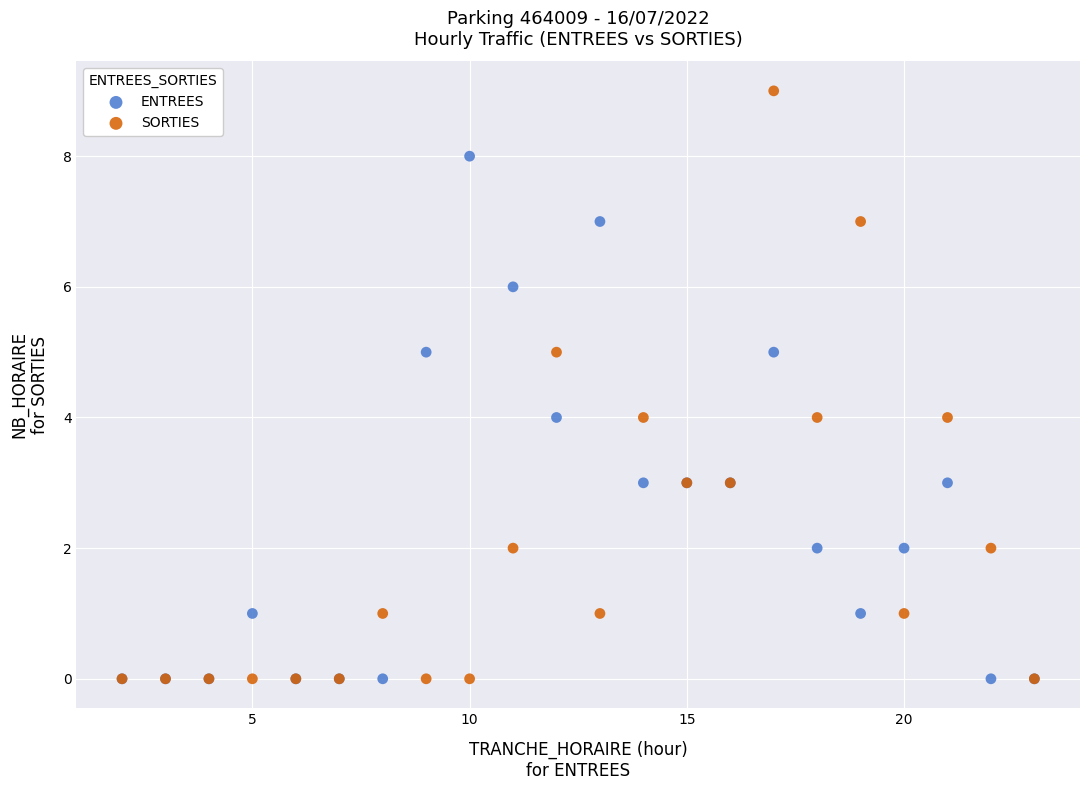

What are all the series names shown in the legend?

ENTREES, SORTIES